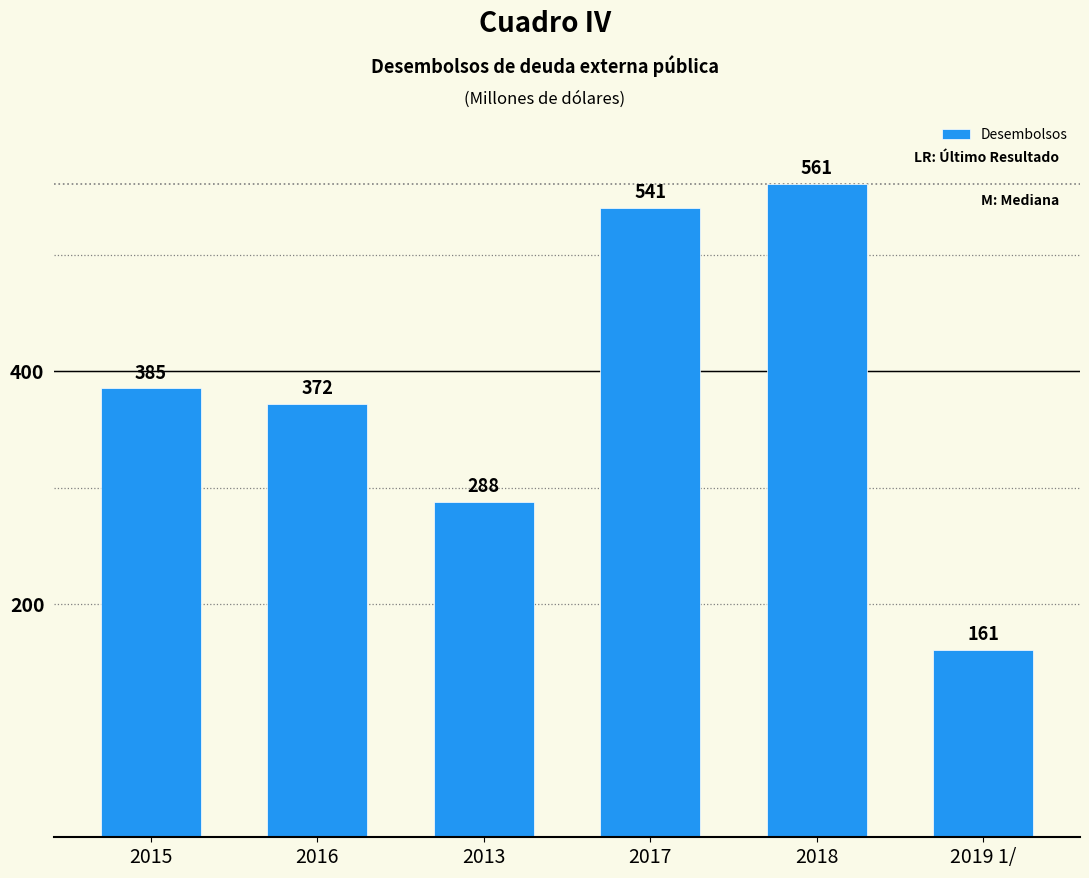

Between 2018 and 2016, which is larger?

2018